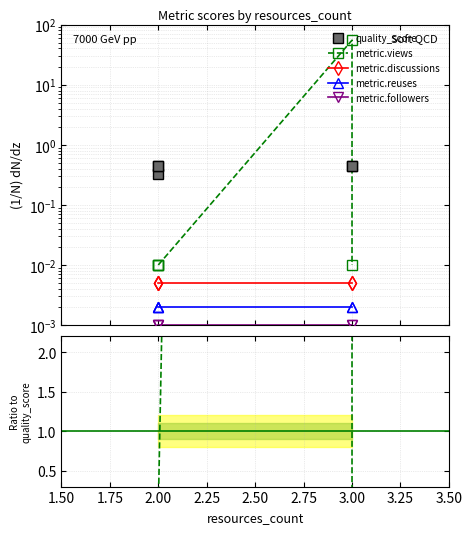

True or false: quality_score and metric.reuses cross at least once.

False